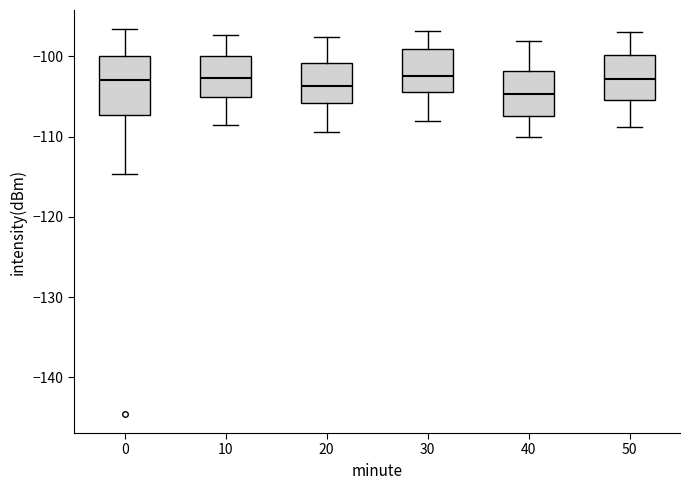

Which box is the tallest, from its lower edge to its upper edge?

0